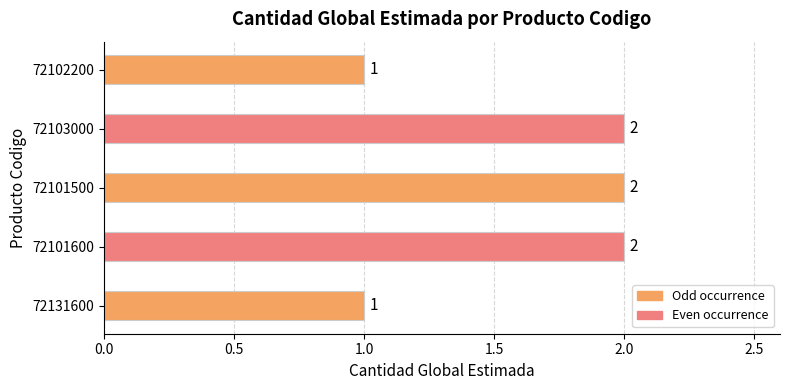

Reading top to bottom, extract all data points from this chart.

1	2	2	2	1